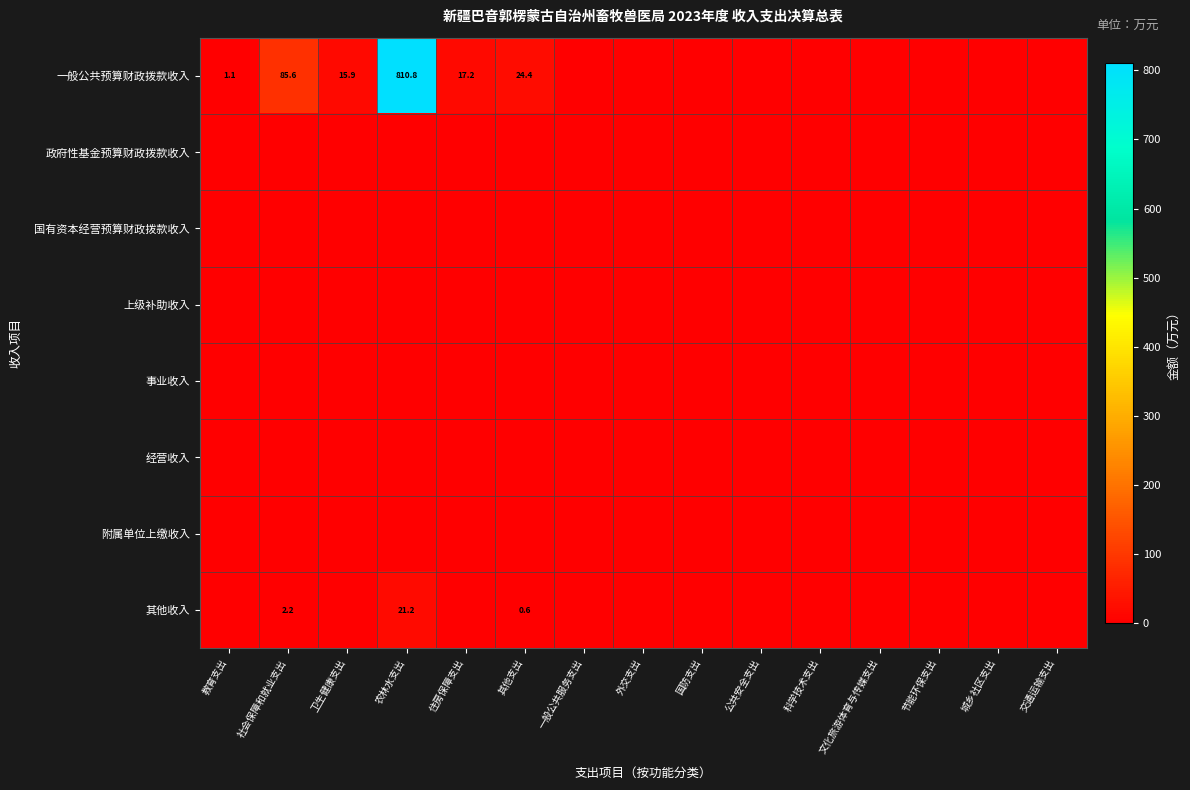

True or false: 经营收入 has a value of 0.0 at 文化旅游体育与传媒支出.

True